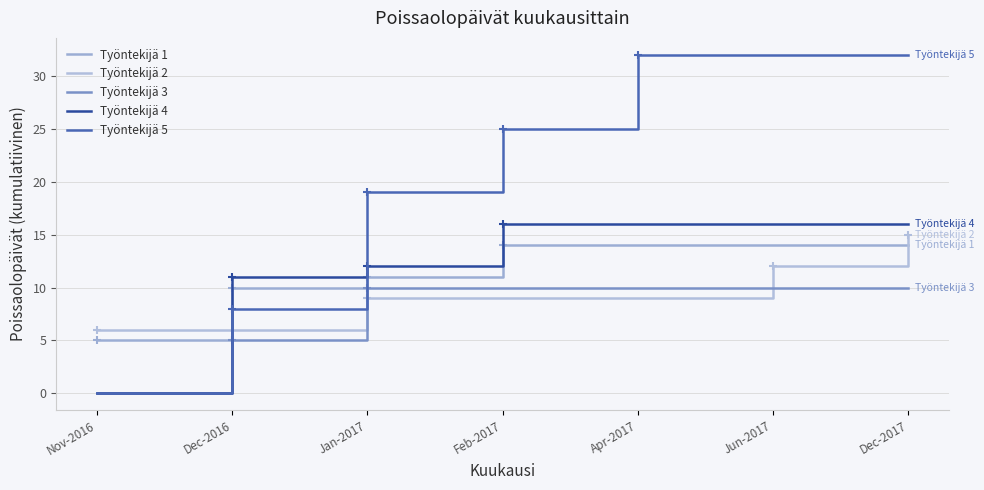

Is it true that Työntekijä 3 equals 10 at Feb-2017?

True